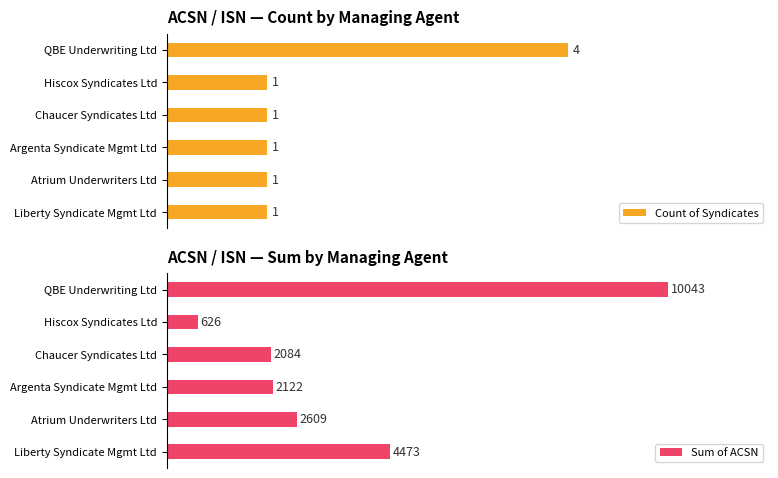

At which label is Sum of ACSN closest to 5334?

Liberty Syndicate Mgmt Ltd